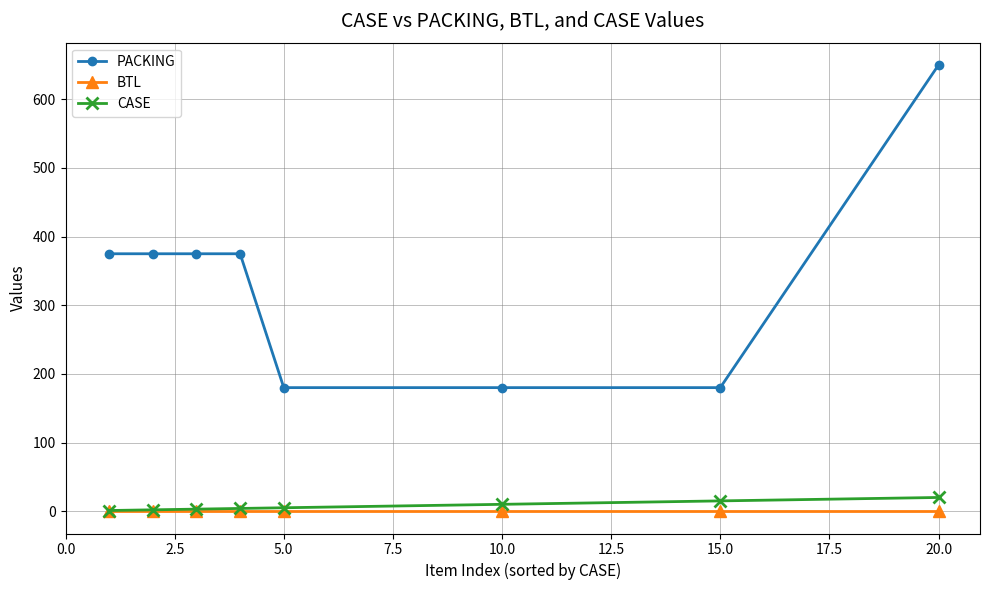

True or false: PACKING and CASE intersect in this chart.

False